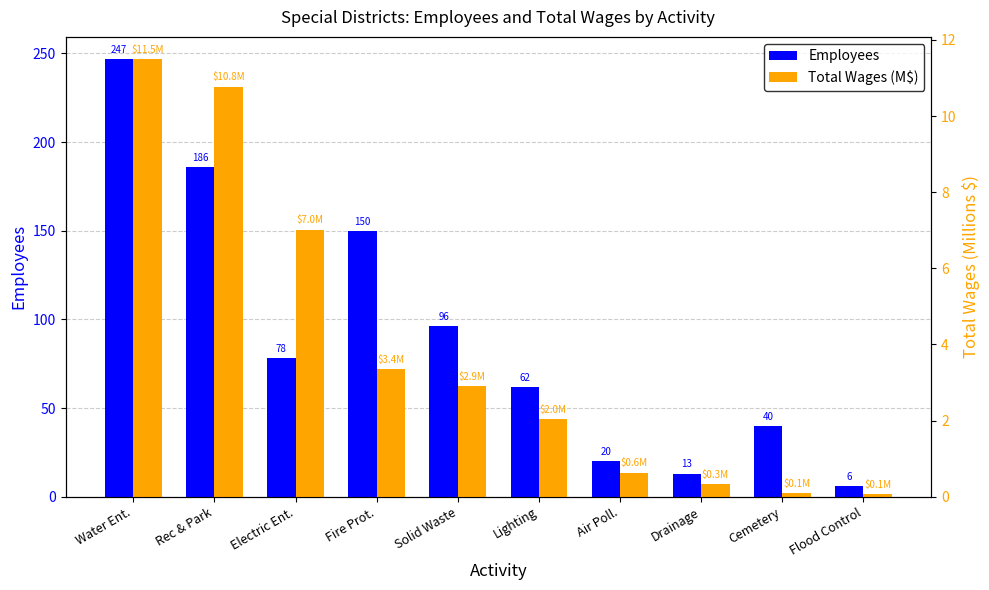

Which category has the highest value across all series?

Water Ent.